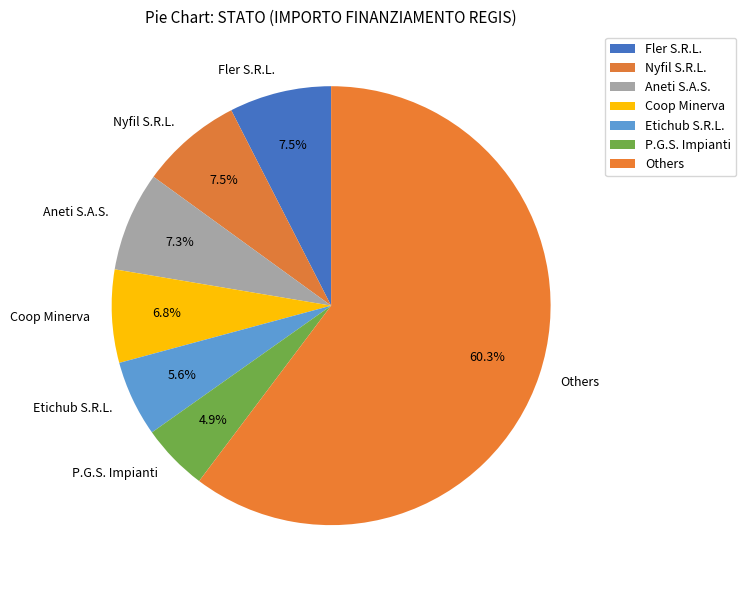

Is there any slice that represents more than half of the pie?

Yes